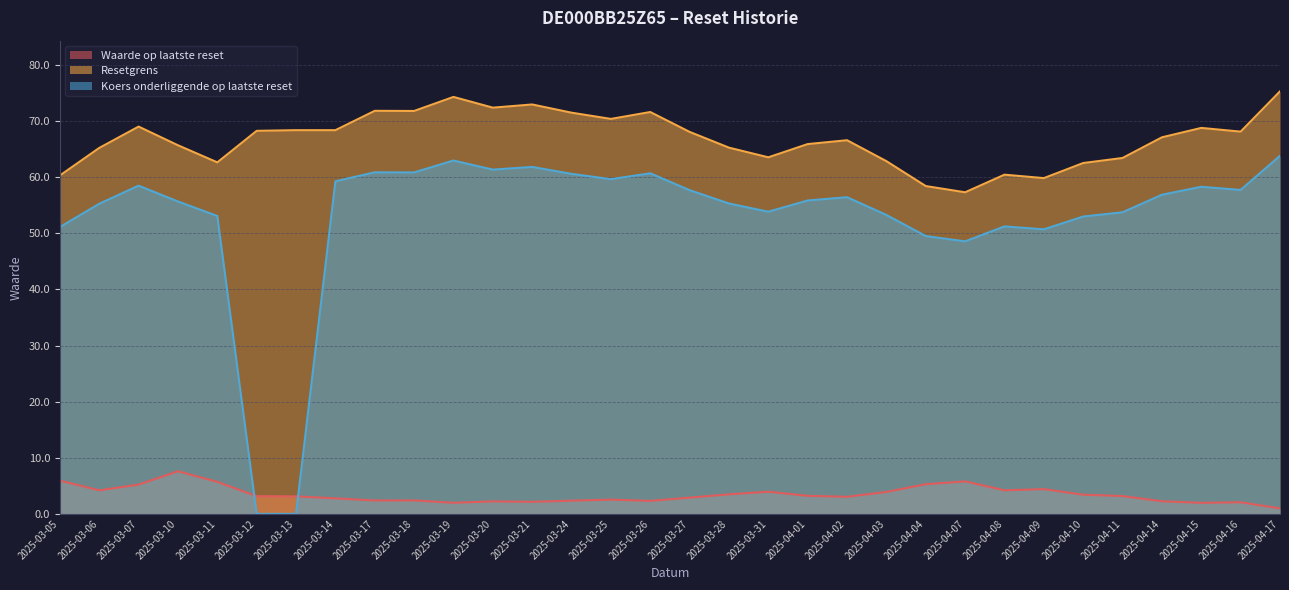

How many positive values does the Koers onderliggende op laatste reset series have?

30